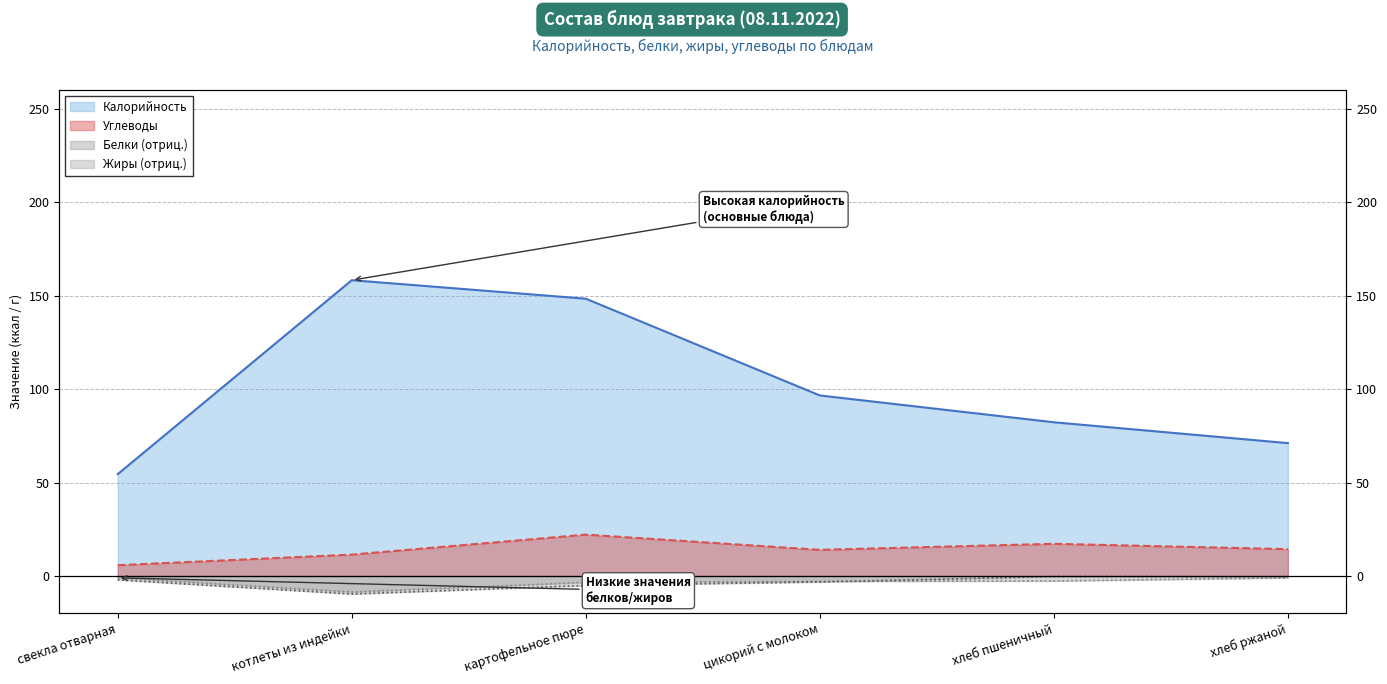

What is the label of the 1st point from the left?

свекла отварная